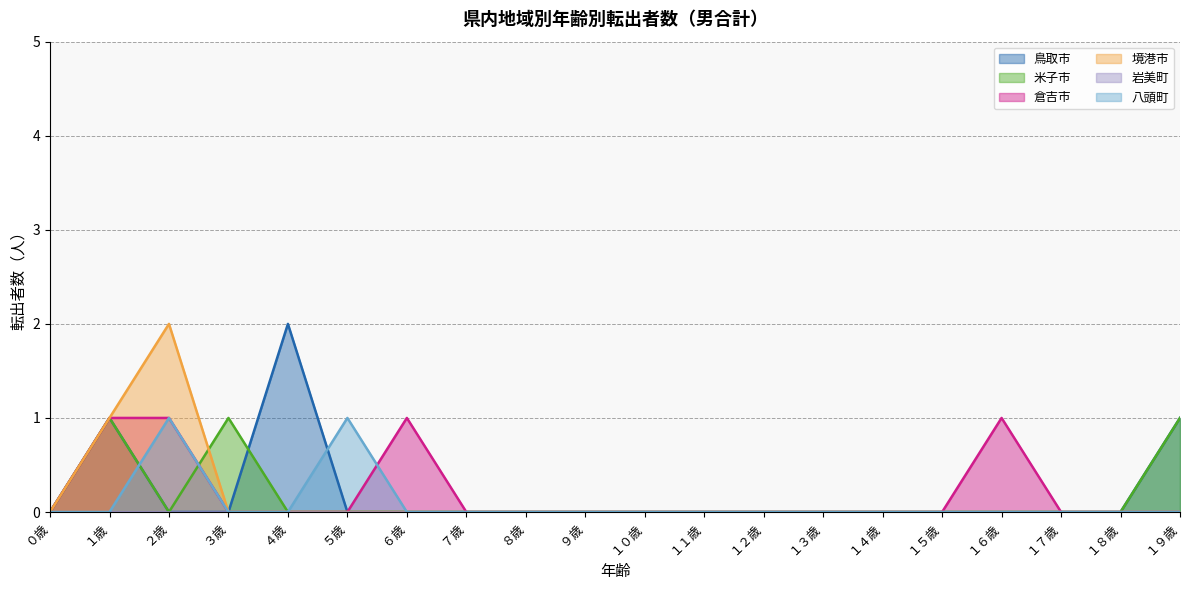

Which series has the largest total across all categories?

鳥取市